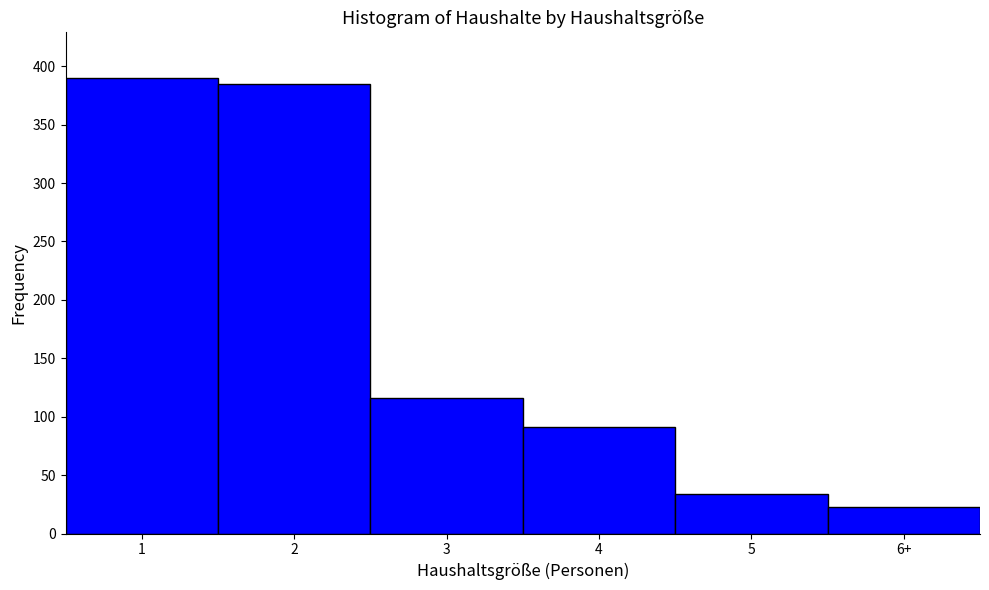

Reading right to left, transcribe all the data shown in this chart.

23	34	91	116	385	390